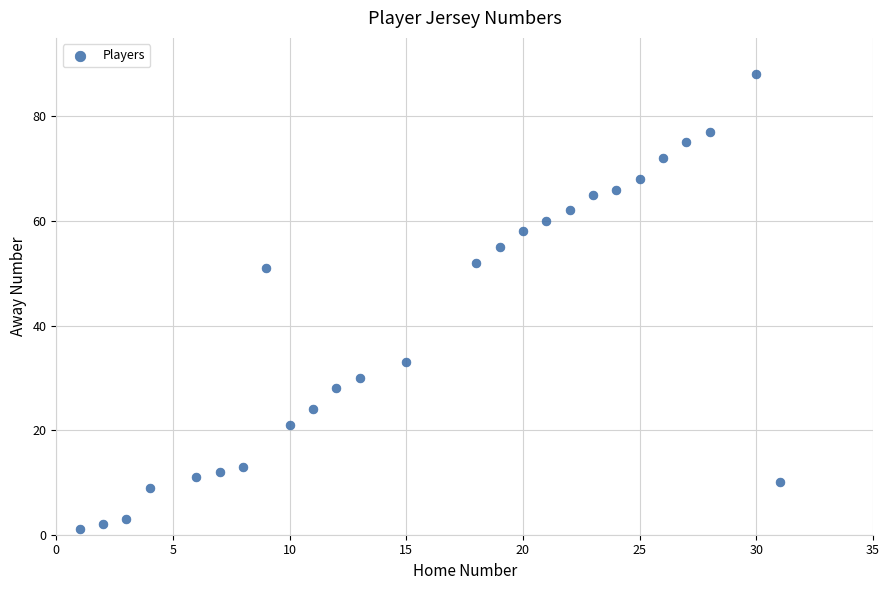

What is the range of Y values (max minus min)?

87